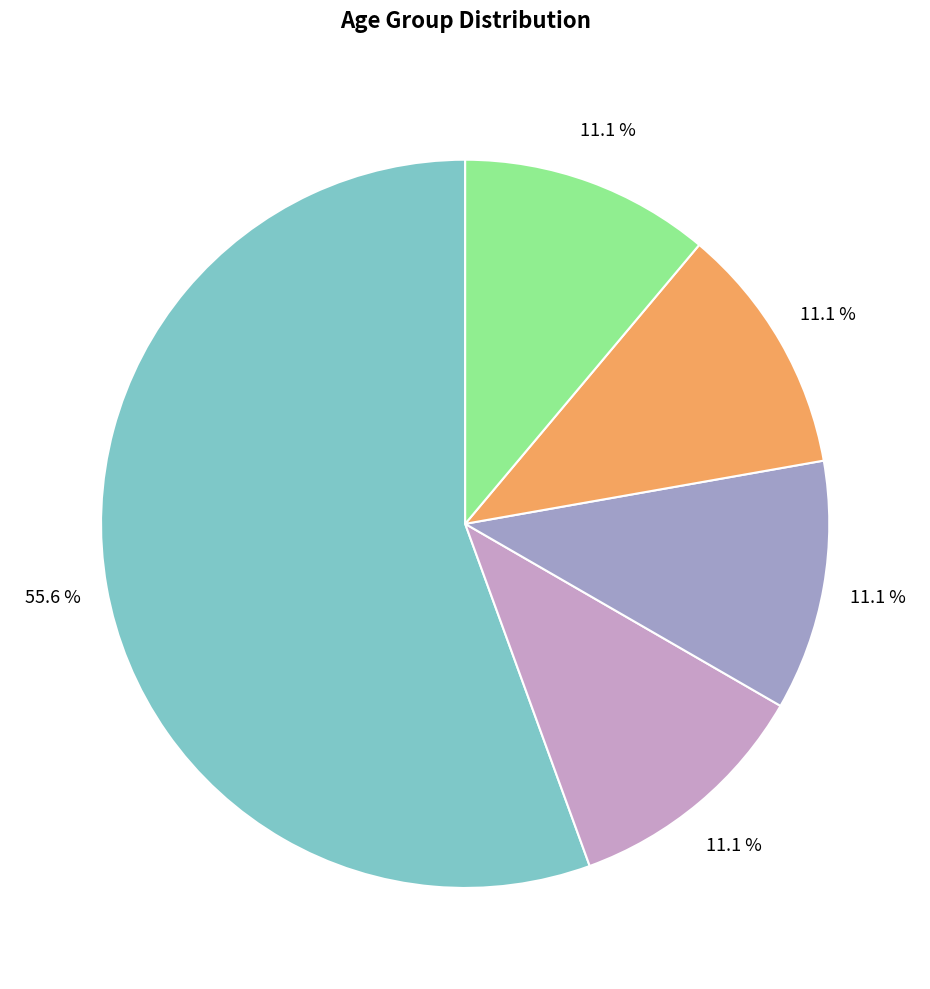

Which category has the smallest portion of the pie?

U13